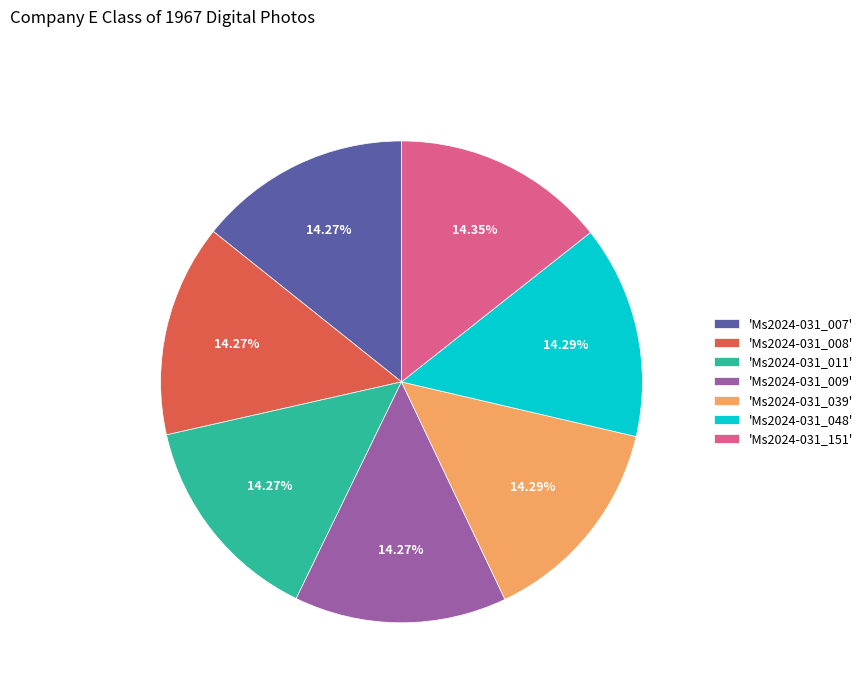

Is there any slice that represents more than half of the pie?

No